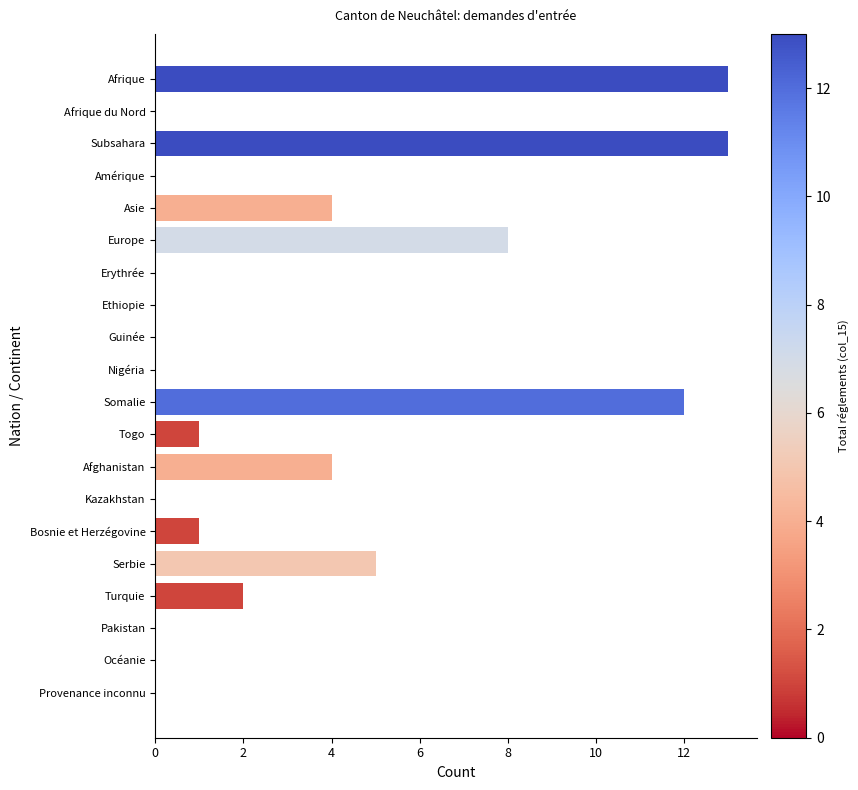

Reading top to bottom, extract all data points from this chart.

Afrique=13	Afrique du Nord=0	Subsahara=13	Amérique=0	Asie=4	Europe=8	Erythrée=0	Ethiopie=0	Guinée=0	Nigéria=0	Somalie=12	Togo=1	Afghanistan=4	Kazakhstan=0	Bosnie et Herzégovine=1	Serbie=5	Turquie=2	Pakistan=0	Océanie=0	Provenance inconnu=0